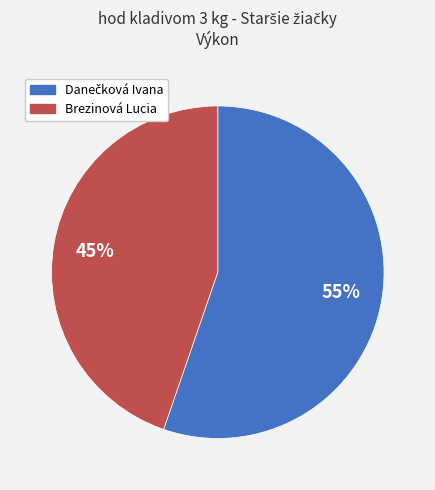

True or false: Brezinová Lucia accounts for 59% of the total.

False